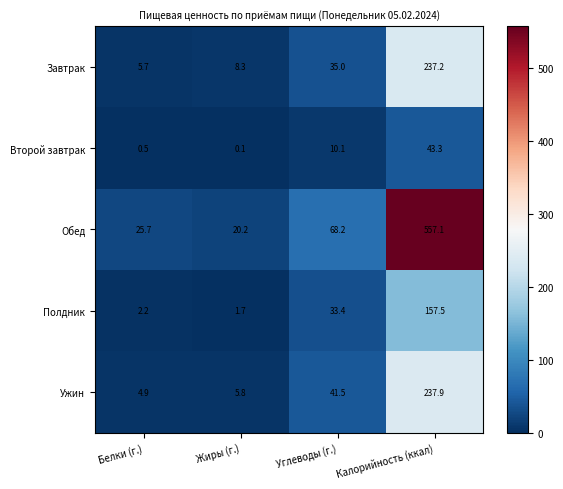

What is the lowest value of the Ужин series?

4.9